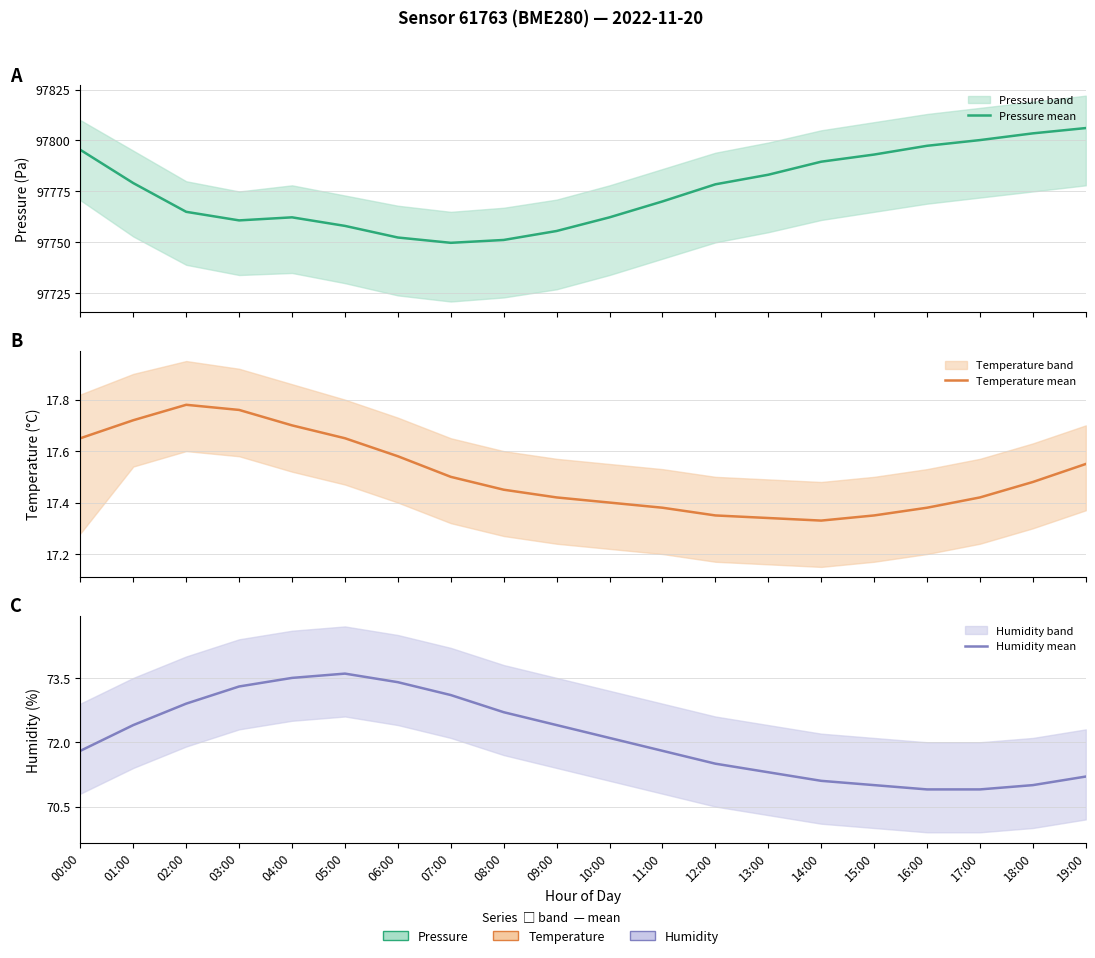

At how many categories does at least one series exceed 77410?

20